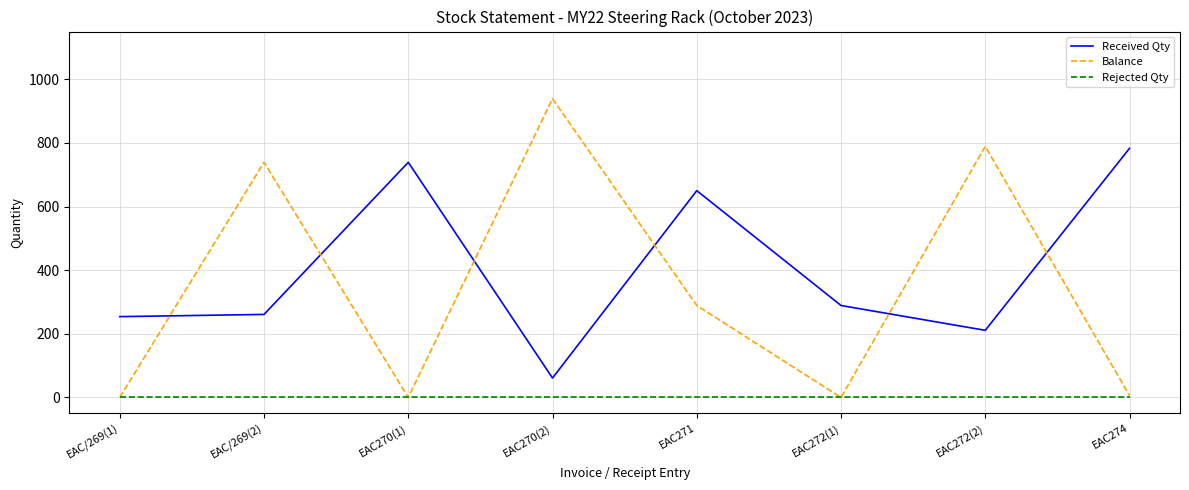

Which series has the largest total across all categories?

Received Qty